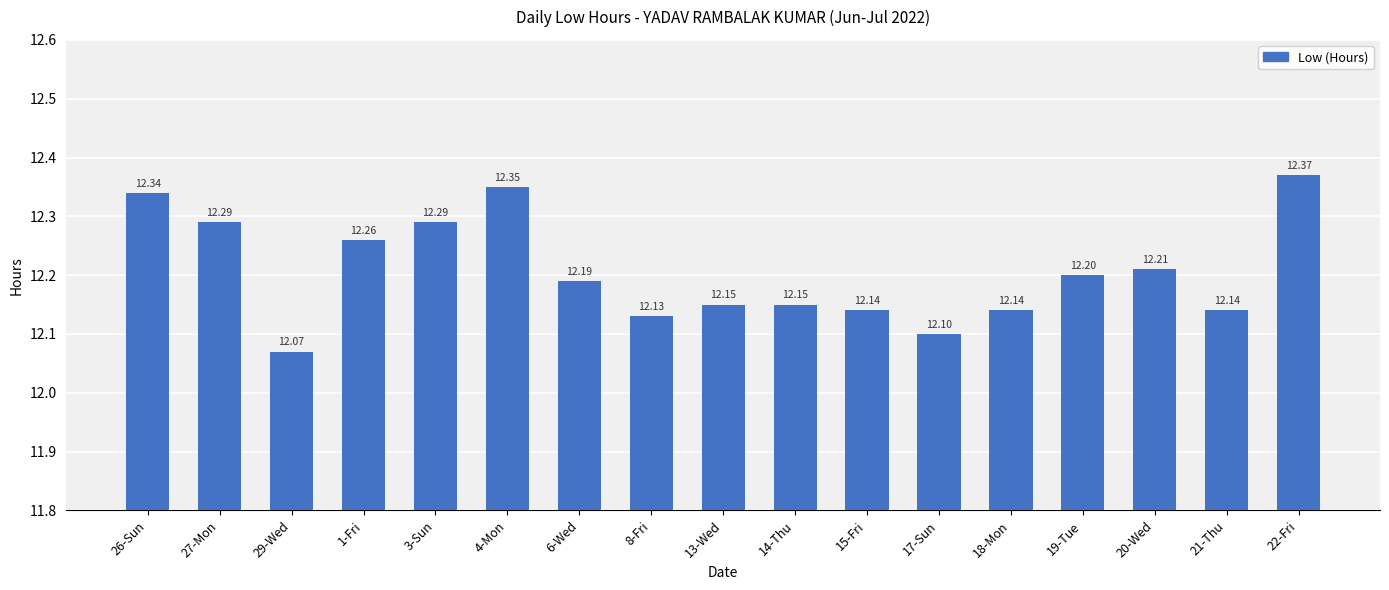

How many distinct data groups are displayed?

1